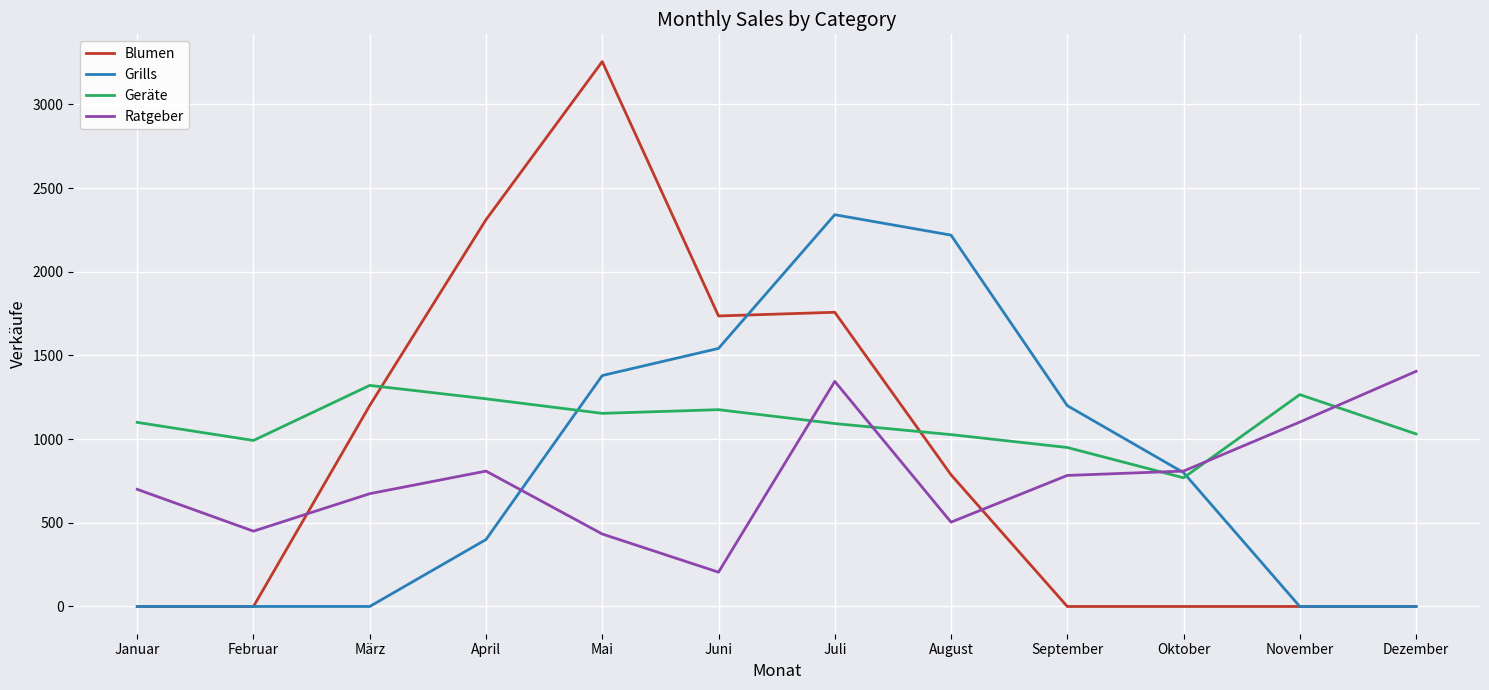

What position from the left is Mai?

5